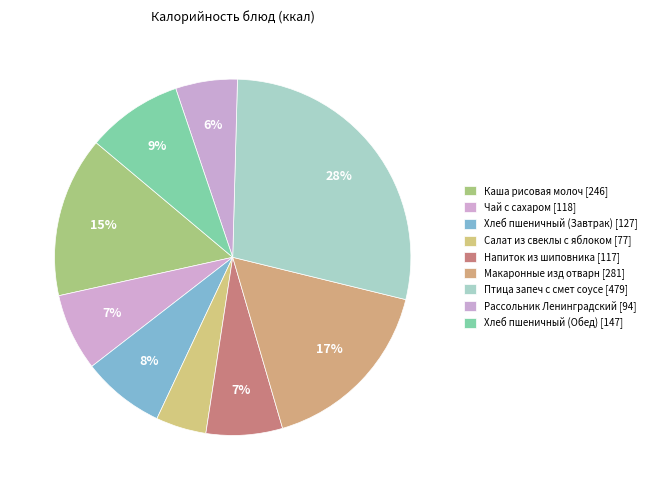

How many segments does this pie chart have?

9